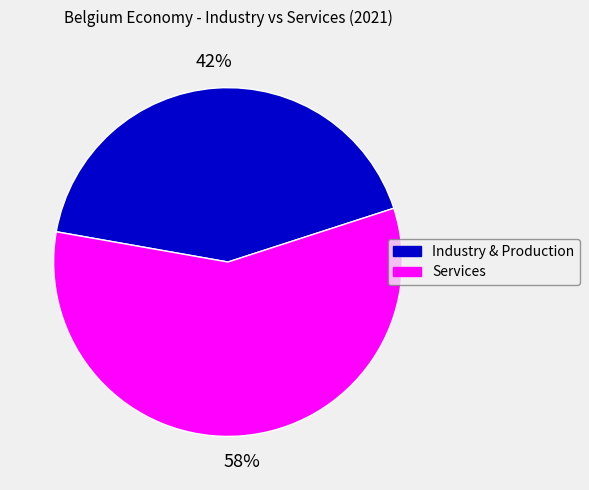

Do Industry & Production and Services together represent more than half of the pie?

Yes